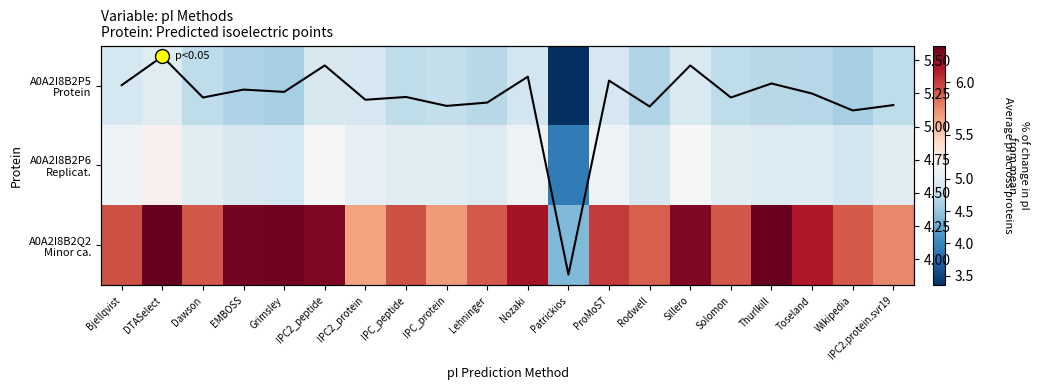

What is the spread (max minus min) of values at IPC2_protein?

0.8